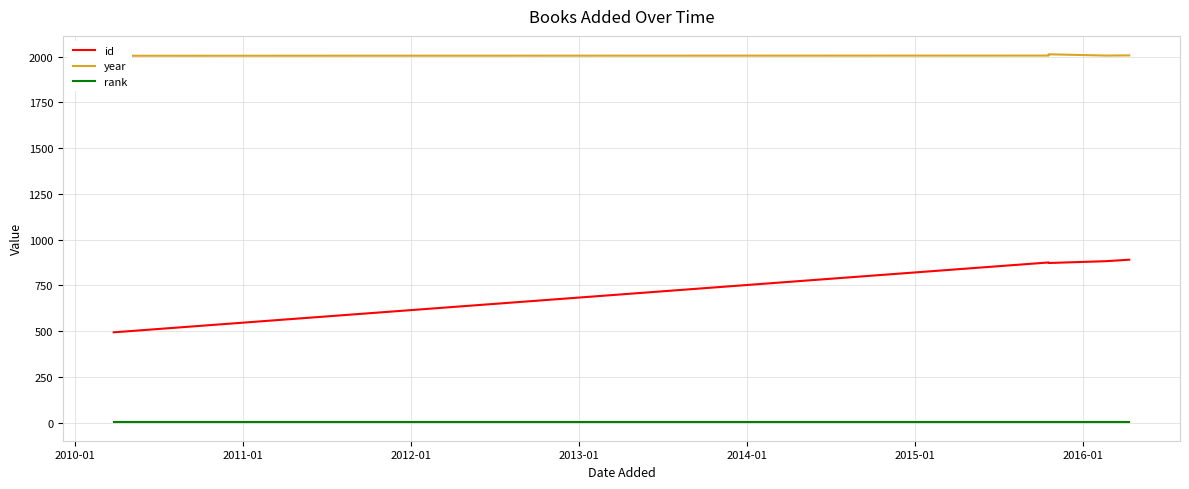

What is the sum of the rank values at 2011-01 and 2010-01?

2